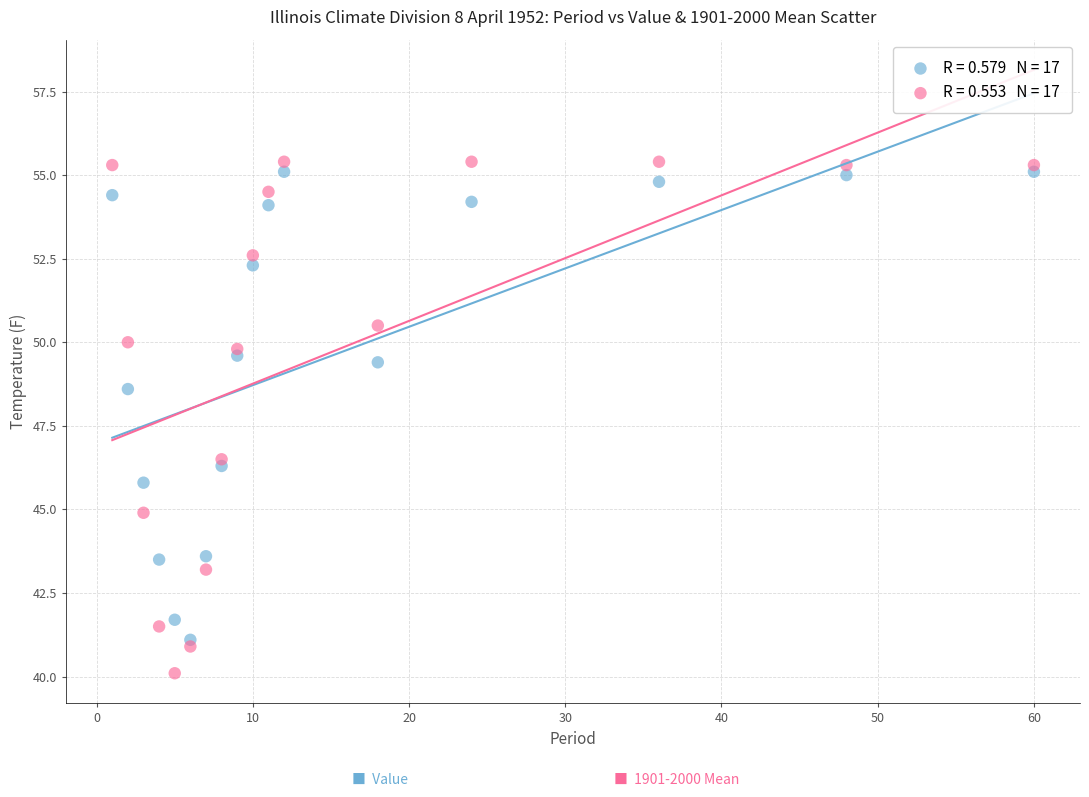

Across all series, what Y value is closest to 47?

46.5